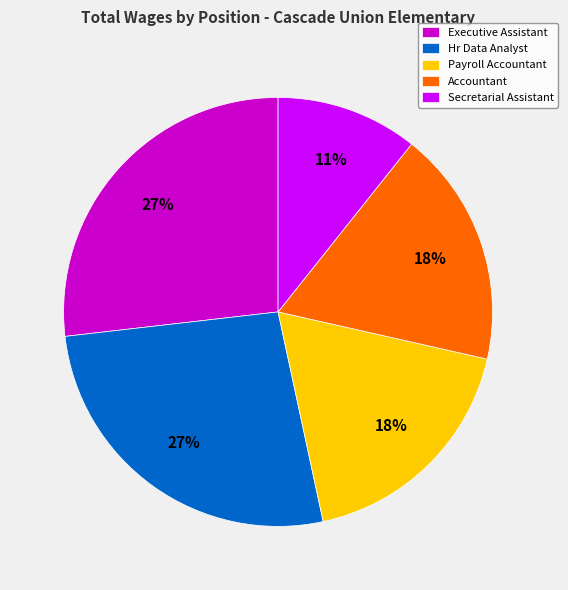

What percentage is the Payroll Accountant slice, to the nearest percent?

18%